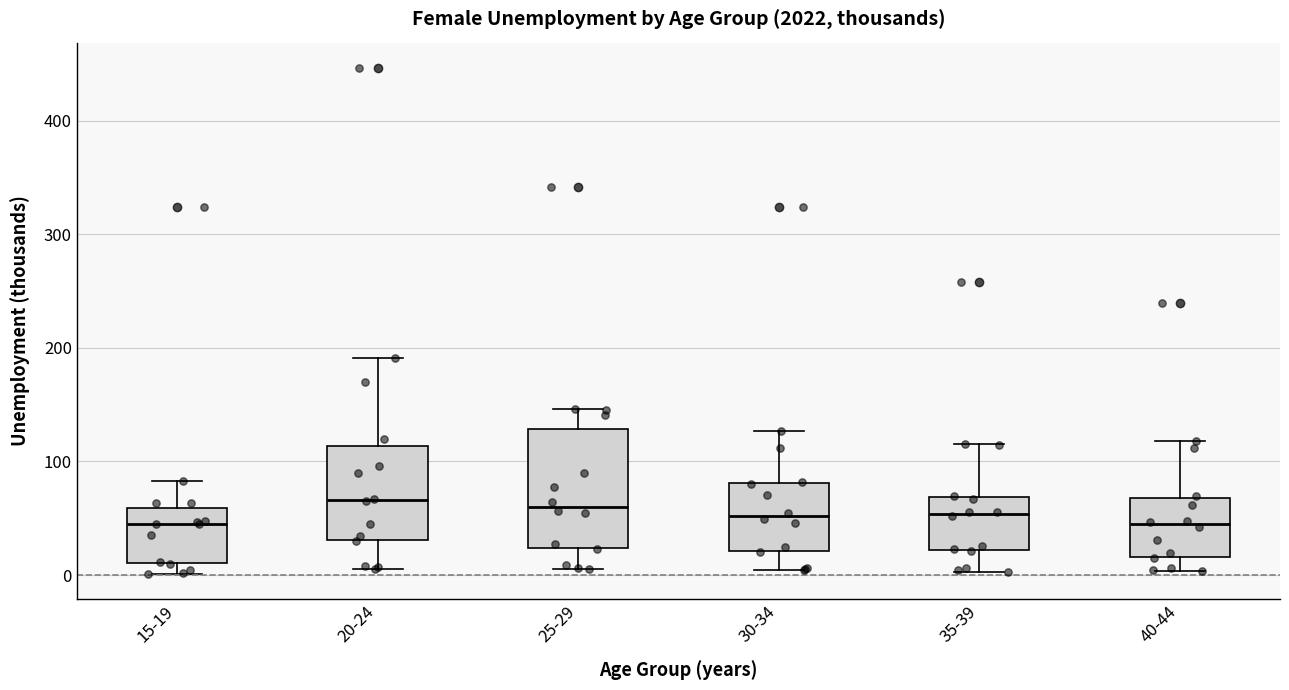

Reading left to right, transcribe this box plot: for each box, give where its median line is, the range the box spans, and where its two whiskers end, as read against the y-axis. The values are not printed on the chart, so give them approximately, as read against the axis.

15-19: median 40, box 10 to 60, whiskers 0 to 80
20-24: median 70, box 30 to 110, whiskers 10 to 190
25-29: median 60, box 20 to 130, whiskers 10 to 150
30-34: median 50, box 20 to 80, whiskers 0 to 130
35-39: median 50, box 20 to 70, whiskers 0 to 120
40-44: median 40, box 20 to 70, whiskers 0 to 120